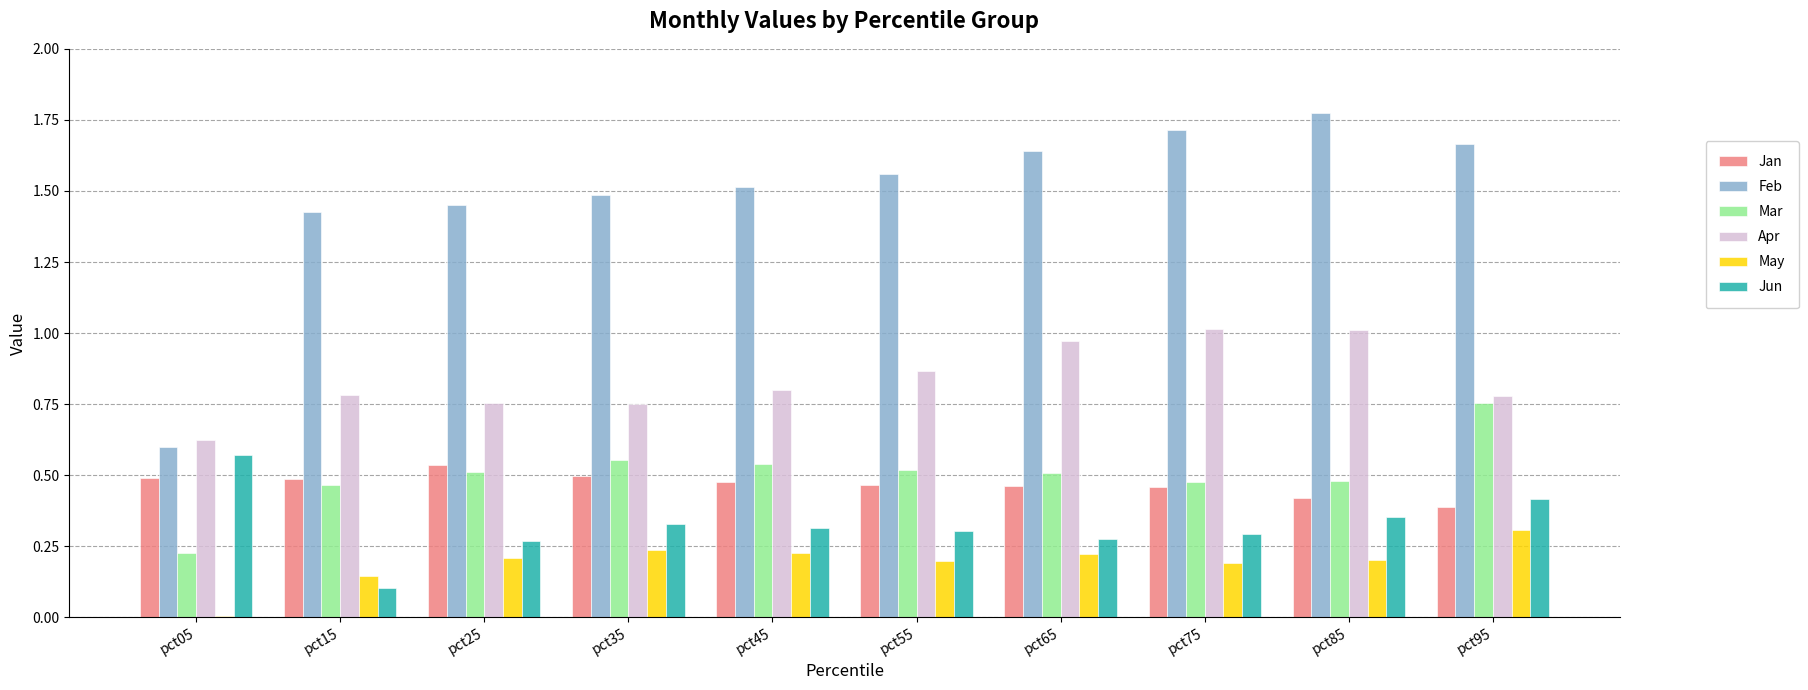

Is it true that Mar equals 0.8 at pct95?

True